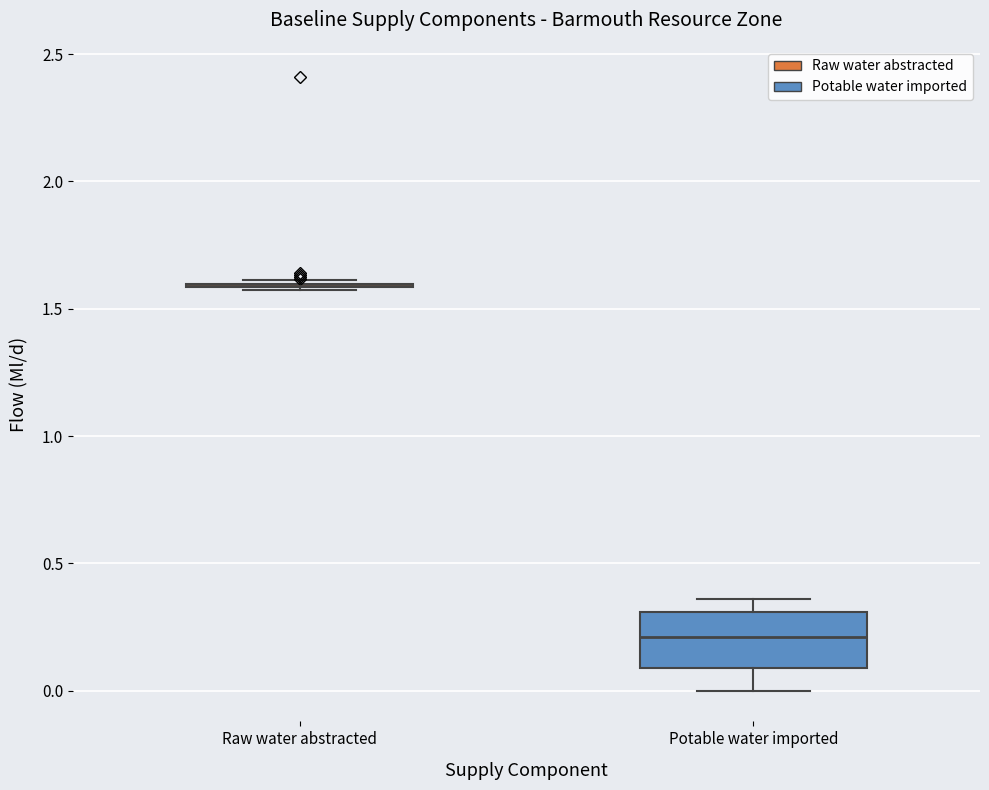

Reading left to right, transcribe this box plot: for each box, give where its median line is, the range the box spans, and where its two whiskers end, as read against the y-axis. The values are not printed on the chart, so give them approximately, as read against the axis.

Raw water abstracted: box collapsed to a line at 1.60, whiskers 1.55 to 1.60
Potable water imported: median 0.20, box 0.10 to 0.30, whiskers 0.00 to 0.35